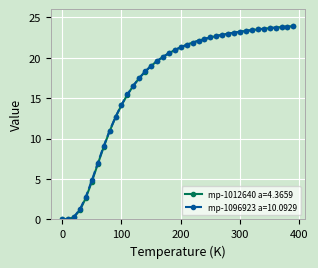

What is the greatest value displayed?

23.9